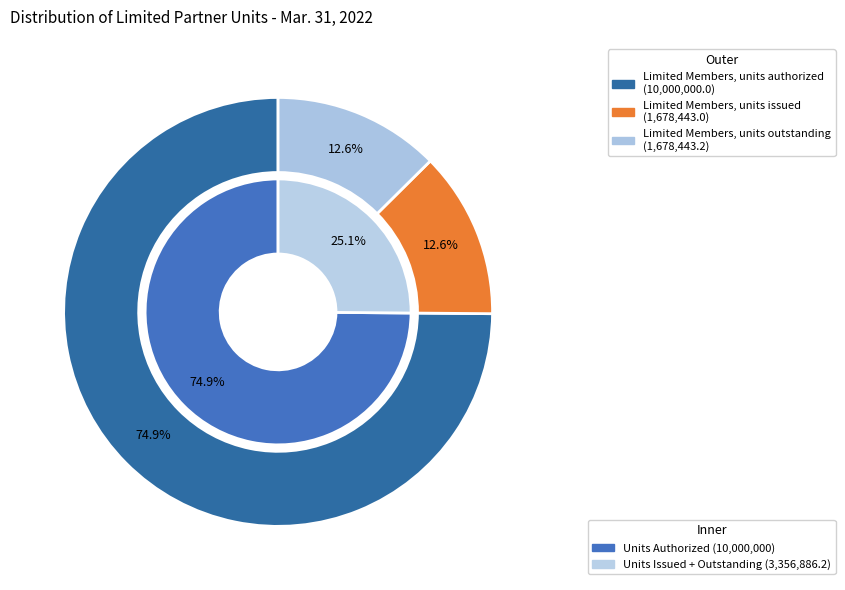

What is the change in value from Limited Members, units authorized to Limited Members, units issued?

-8321557.0